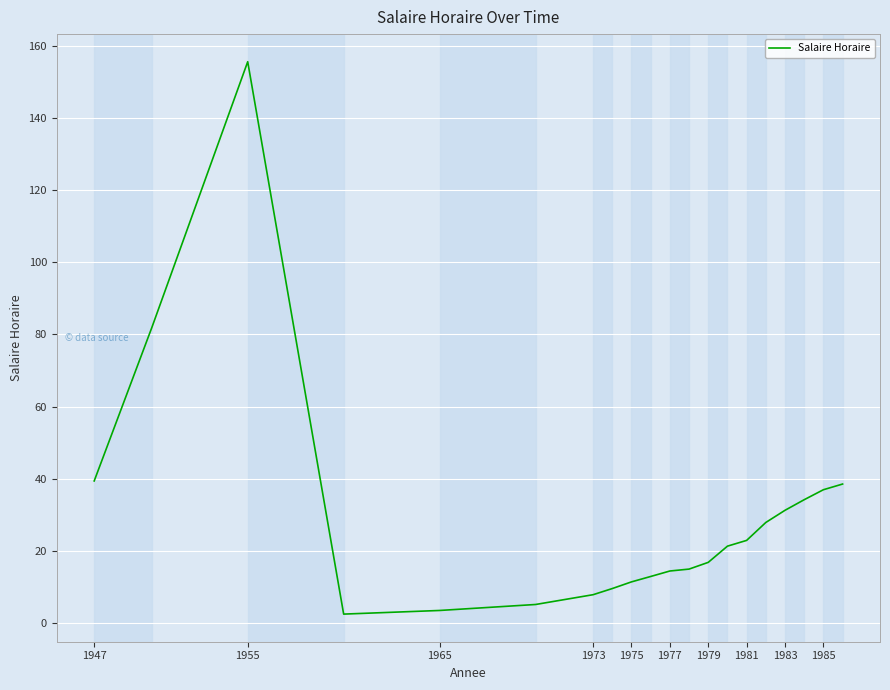

What is the difference between the maximum and second lowest values?

152.4